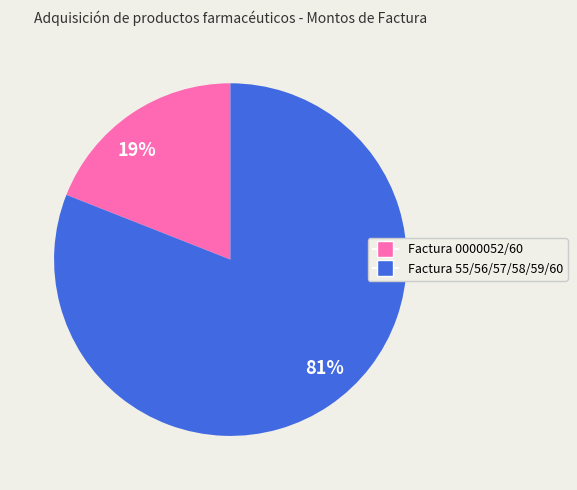

True or false: 19% accounts for 12% of the total.

False